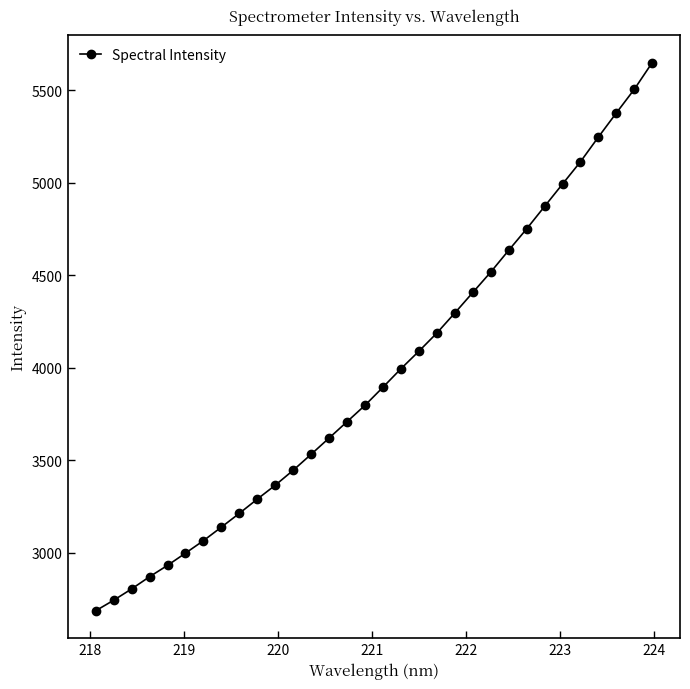

How many lines are shown in the chart?

1